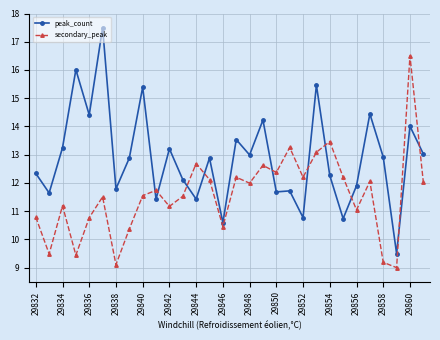

Which series has the largest total across all categories?

peak_count